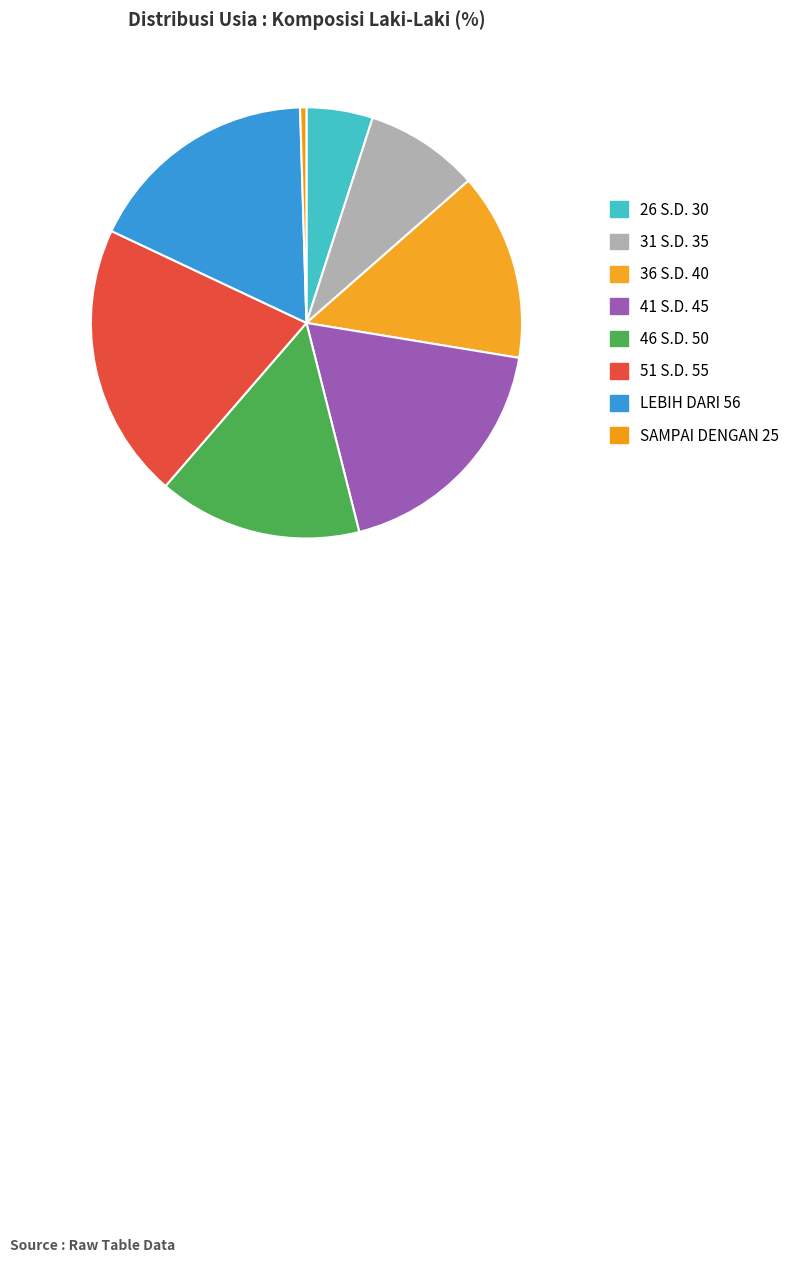

To the nearest percent, what is the combined percentage of 26 S.D. 30 and 51 S.D. 55?

26%